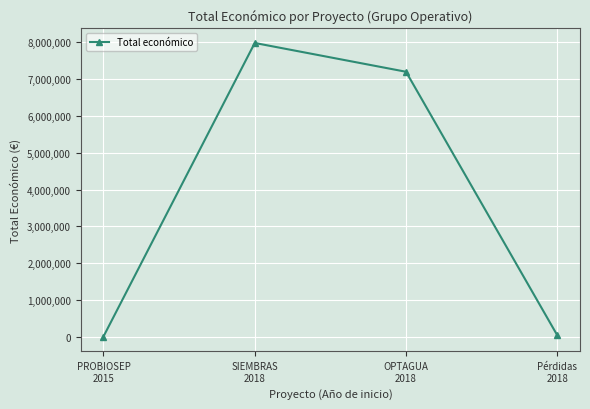

What is the smallest value displayed?

19999